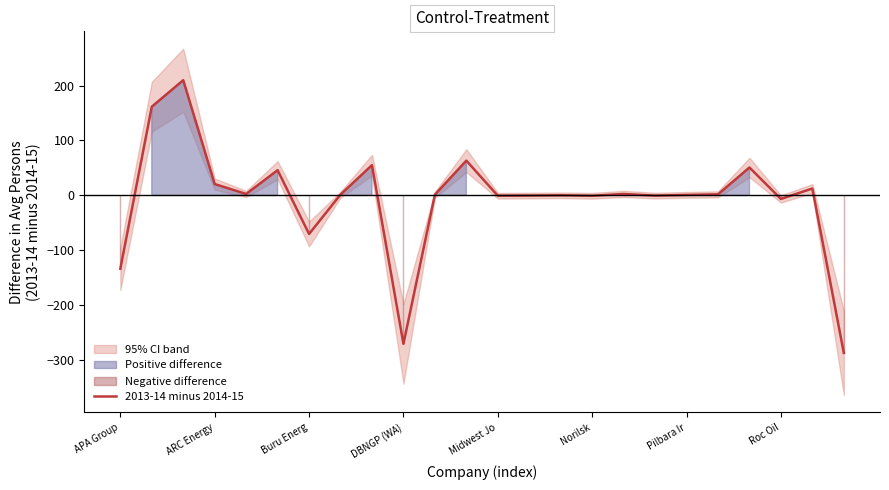

The value of 2013-14 minus 2014-15 at Buru Energ is -104.3. True or false?

False